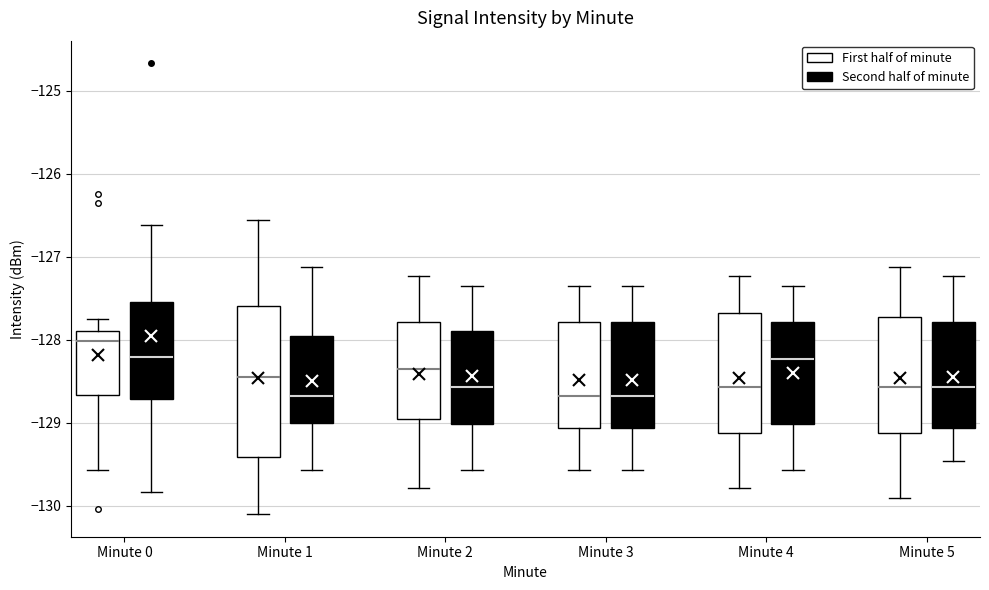

Which box is the tallest, from its lower edge to its upper edge?

Minute 1 (First half of minute)